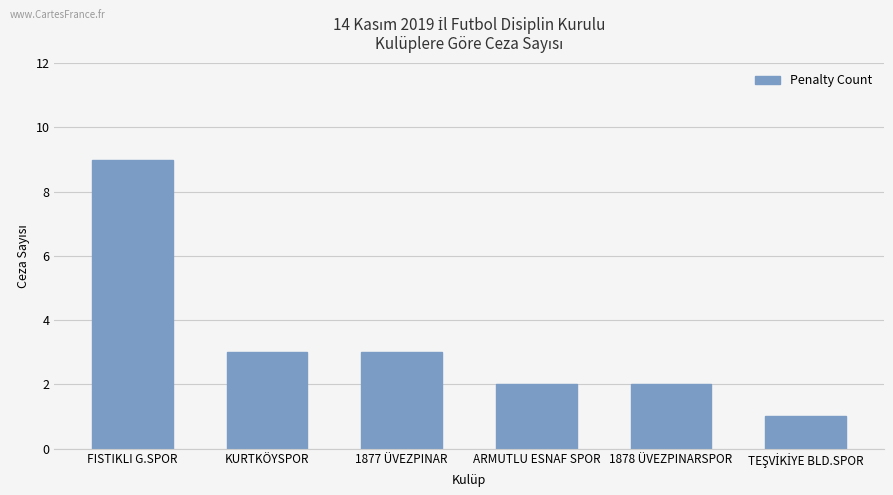

What is the difference between the maximum and second lowest values?

7